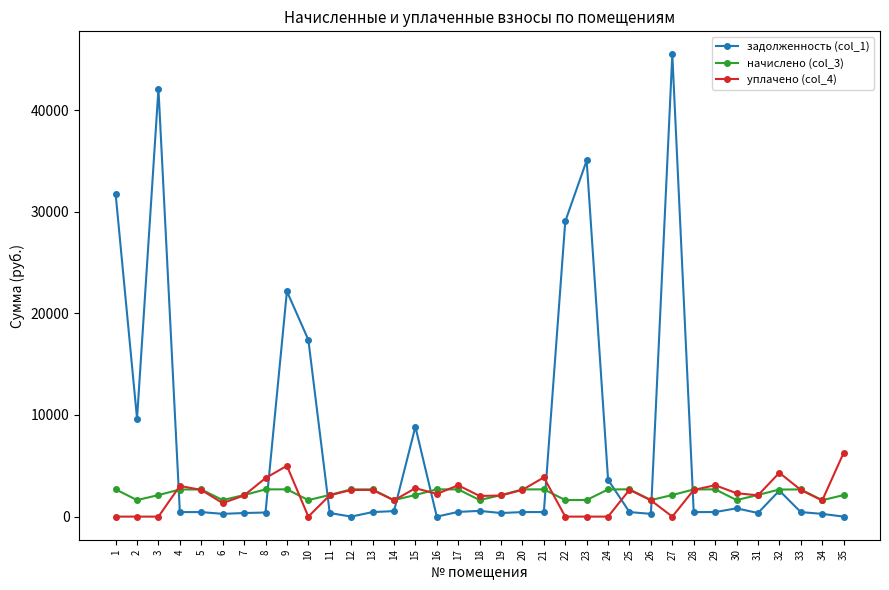

What is the sum of the уплачено (col_4) values at 29 and 4?

6109.2